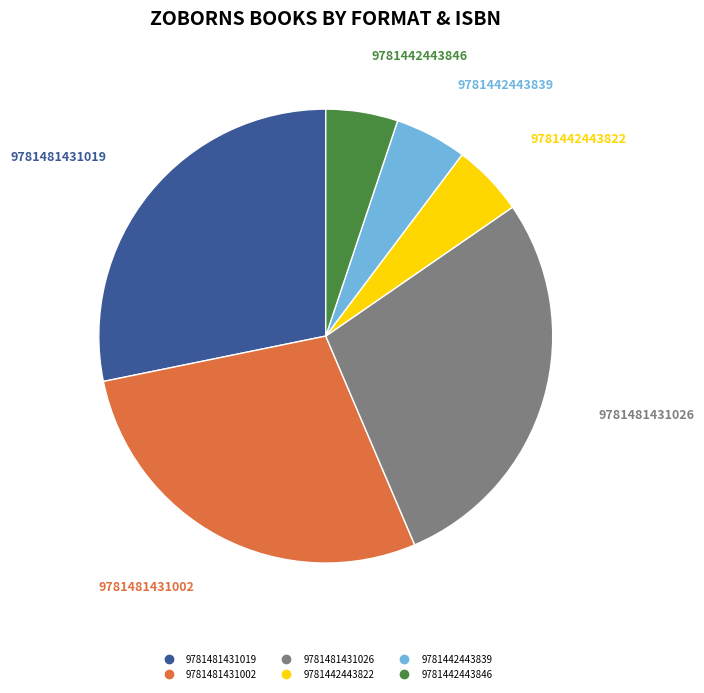

What is the ratio of the value at 9781442443839 to the value at 9781442443822?

1.0